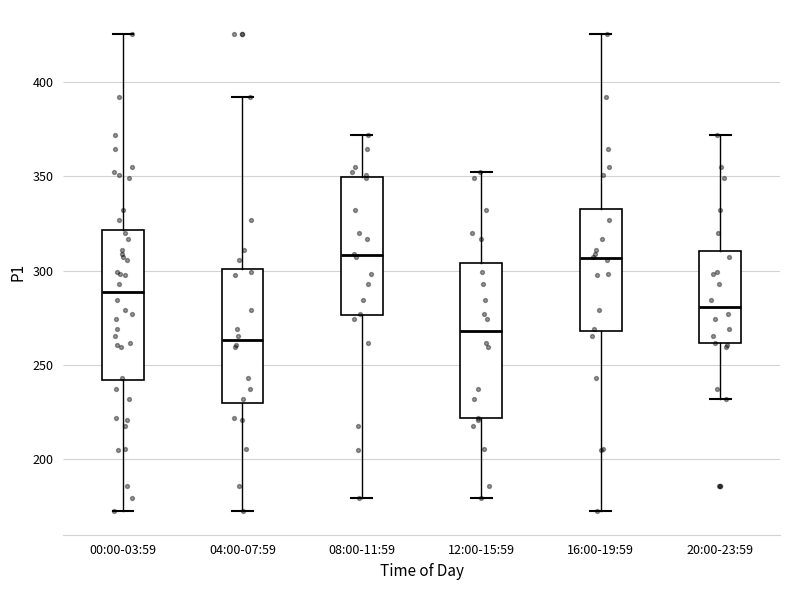

Where is the lower edge of the box for 08:00-11:59 on the y-axis? The values are not printed on the chart, so give them approximately, as read against the axis.

275